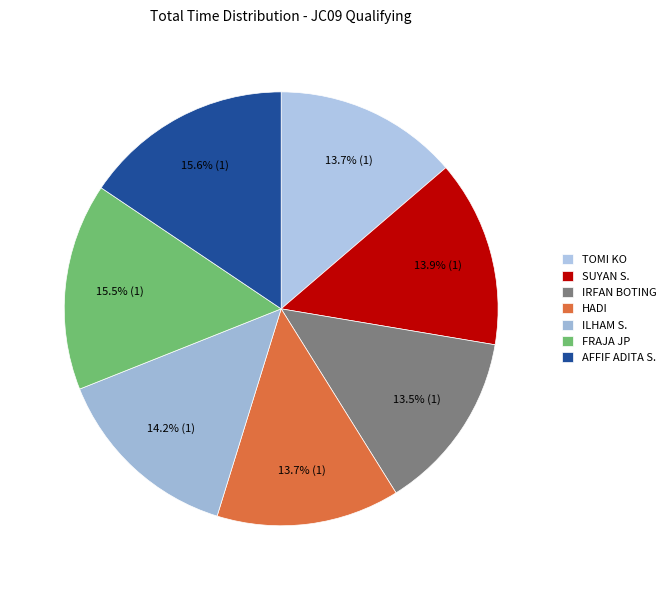

How many slices are in this pie chart?

7